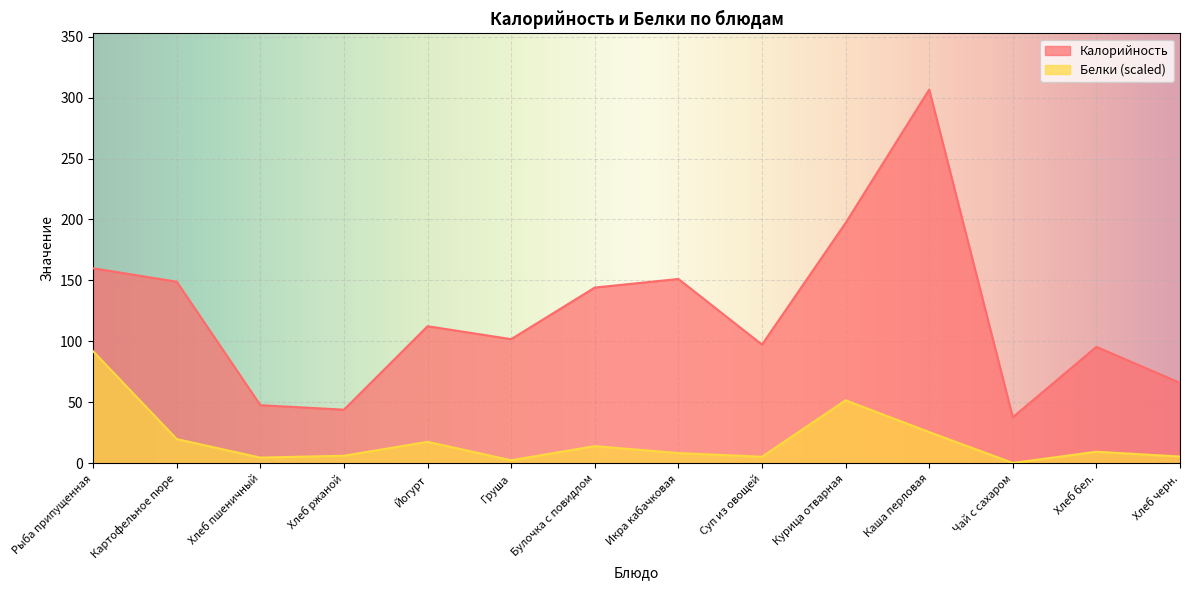

At Суп из овощей, list the series in order from smallest to largest.

Белки (scaled), Калорийность